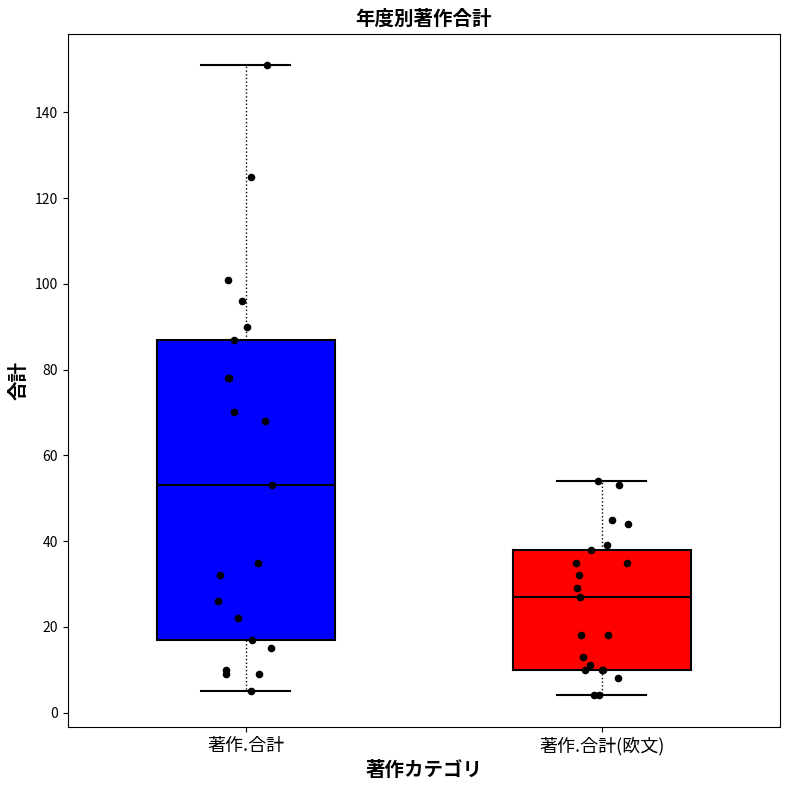

Comparing the boxes themselves (not the whiskers), which one is the tallest?

著作.合計